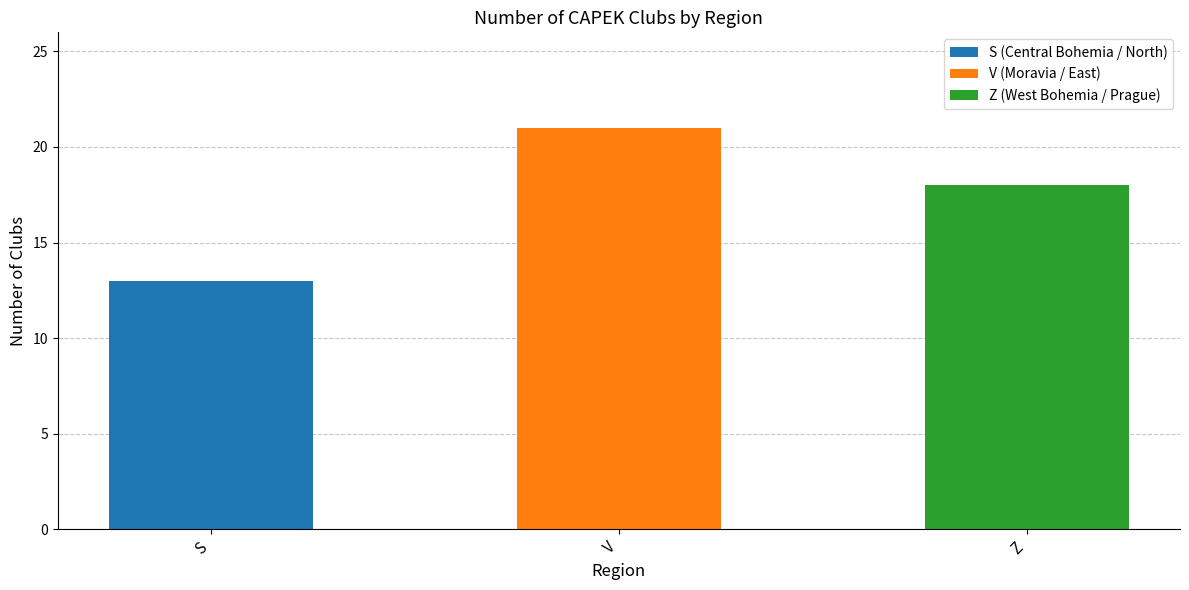

What position from the right is Z?

1